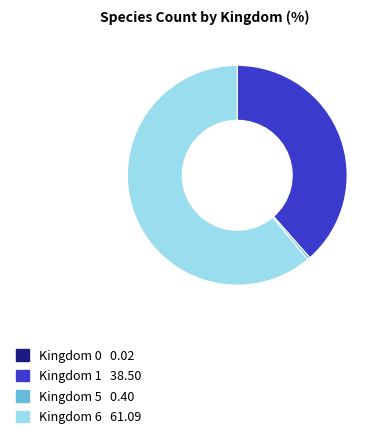

Does any single category account for the majority?

Yes